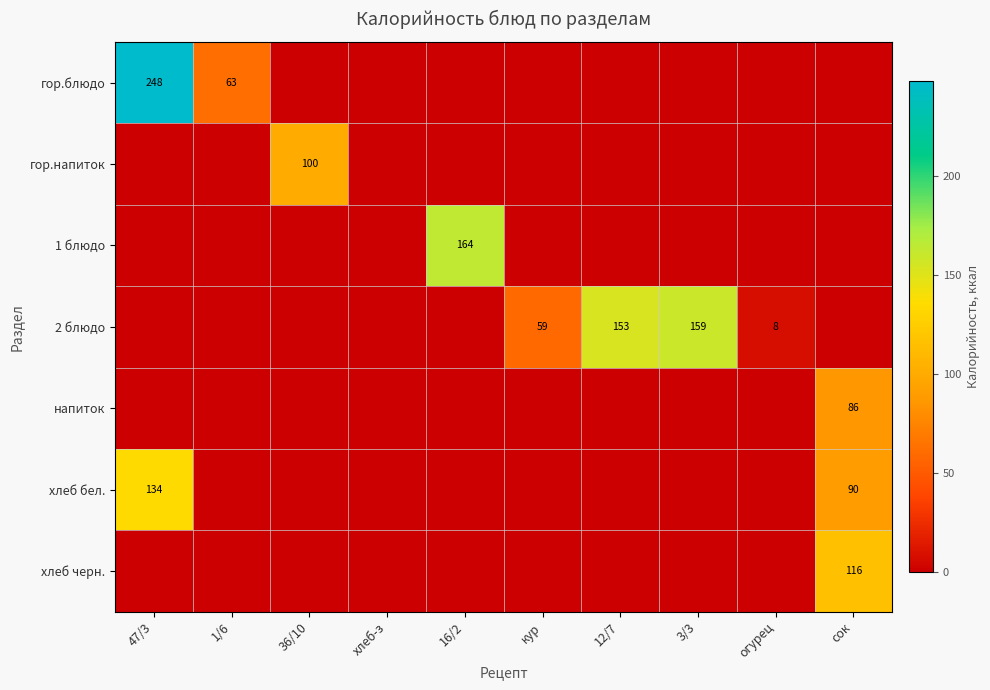

The 2 блюдо series shows 278 at 3/3. True or false?

False